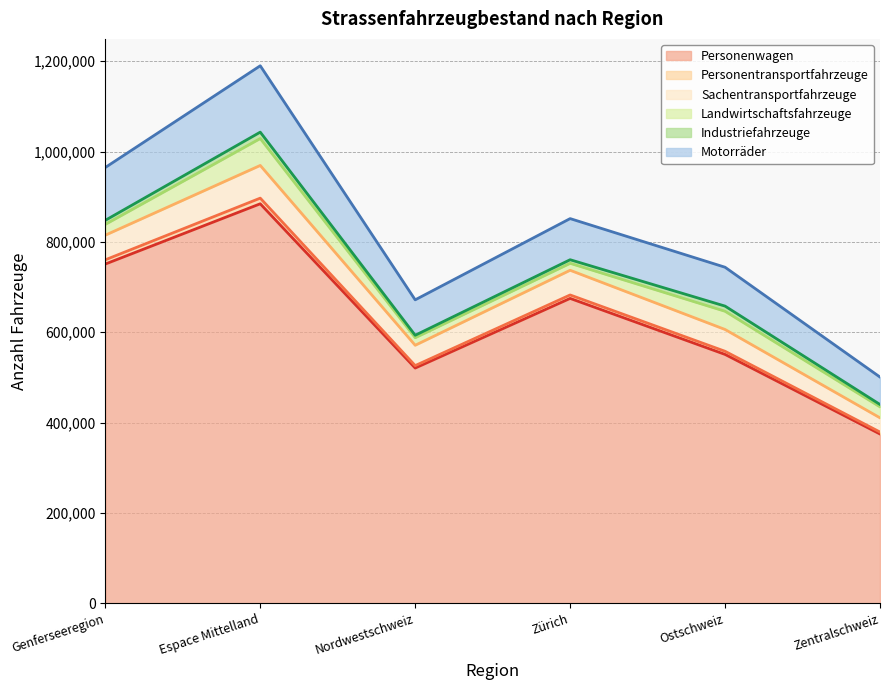

At which category is the sum across all series the highest?

Espace Mittelland